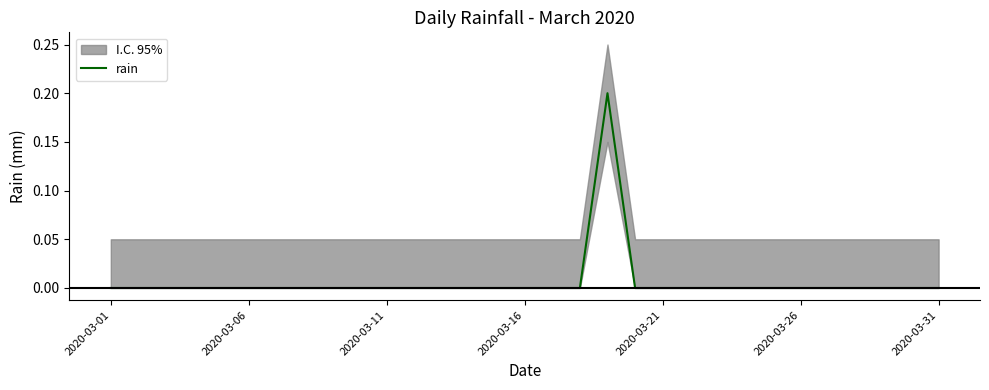

Does the chart have visible grid lines?

No